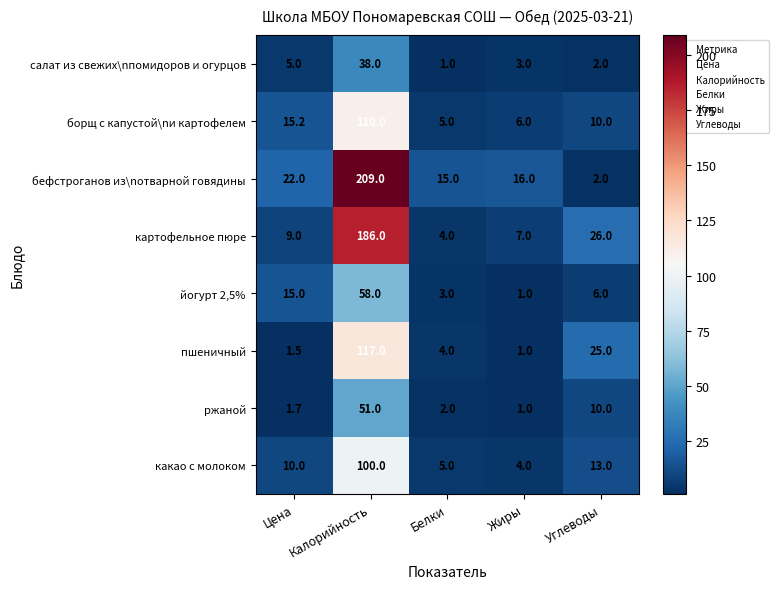

What is the sum of the борщ с капустой\nи картофелем values at Калорийность and Жиры?

116.0